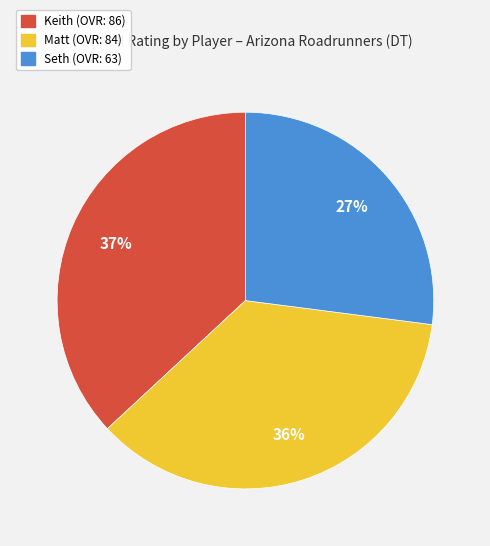

Does Seth account for over 50% of the chart?

No